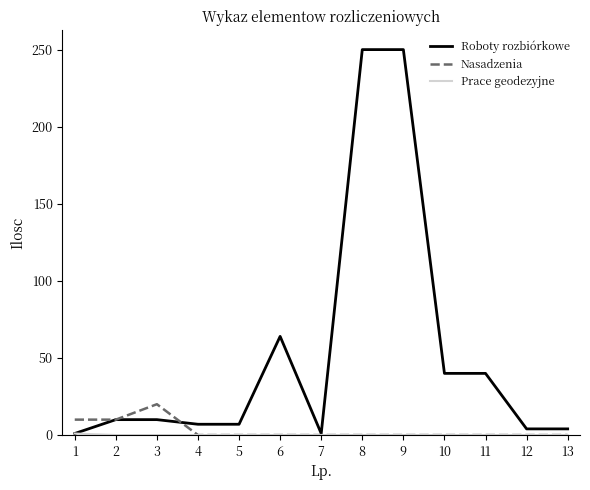

Is the value of Nasadzenia at 7 greater than the value of Roboty rozbiórkowe at 3?

No